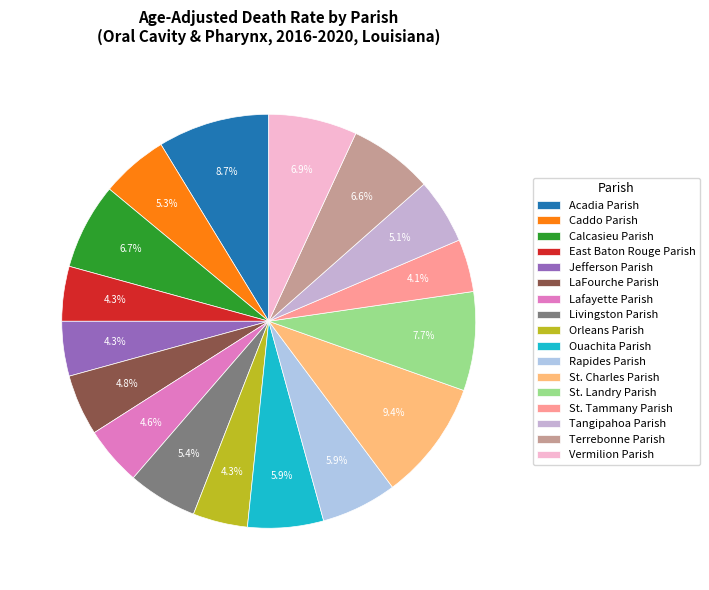

What percentage is the Tangipahoa Parish slice, to the nearest percent?

5%